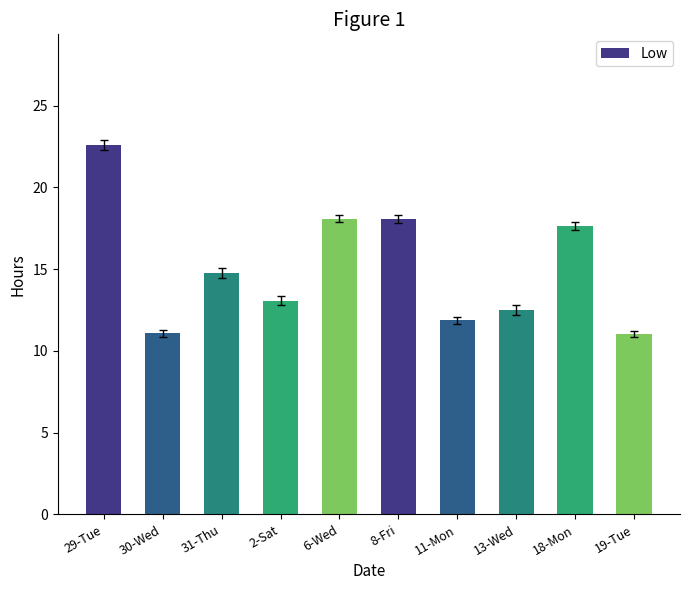

True or false: the data shows 6.6 at 31-Thu.

False